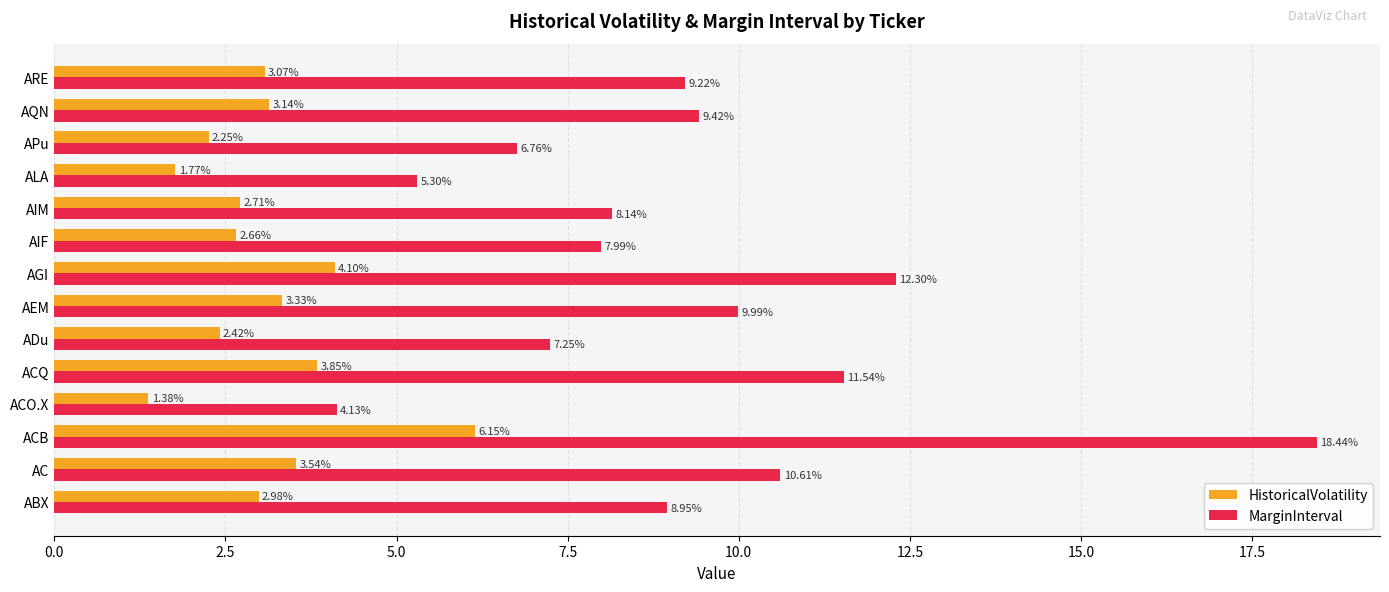

What is the spread (max minus min) of values at ACQ?

7.7